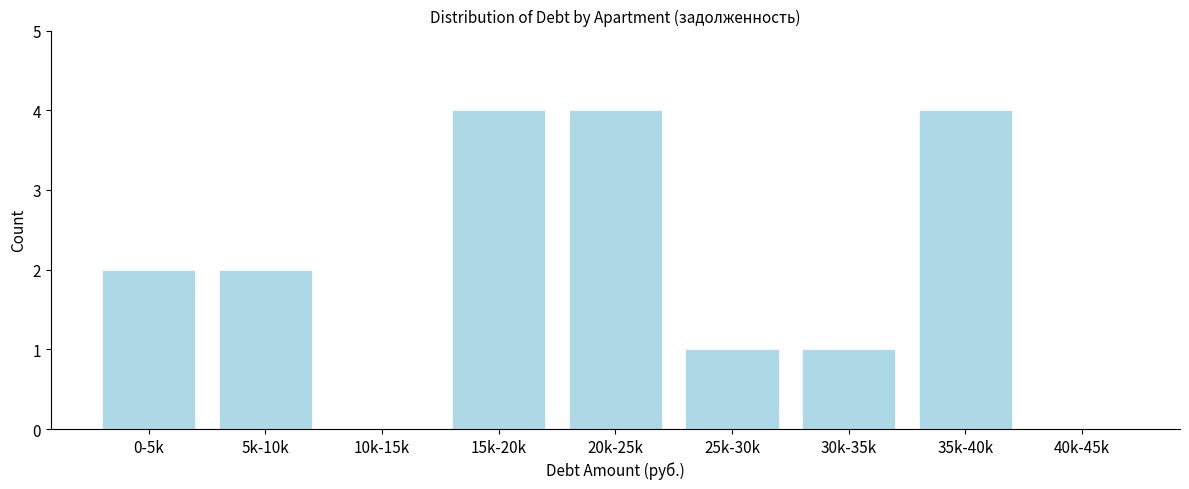

Reading right to left, transcribe all the data shown in this chart.

40k-45k=0	35k-40k=4	30k-35k=1	25k-30k=1	20k-25k=4	15k-20k=4	10k-15k=0	5k-10k=2	0-5k=2